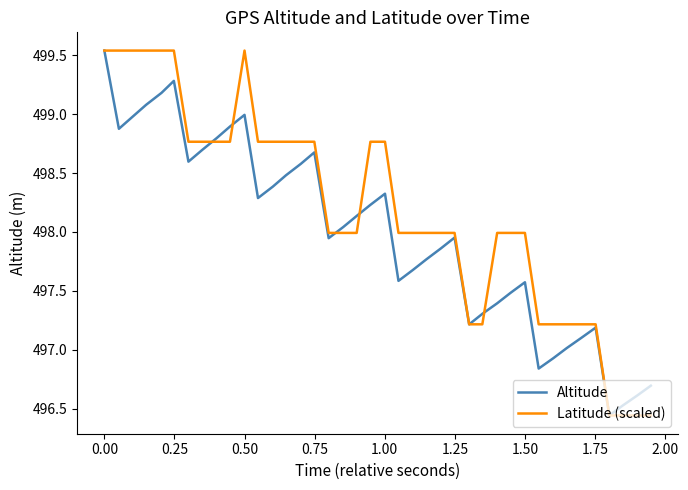

Which series has the largest total across all categories?

Latitude (scaled)